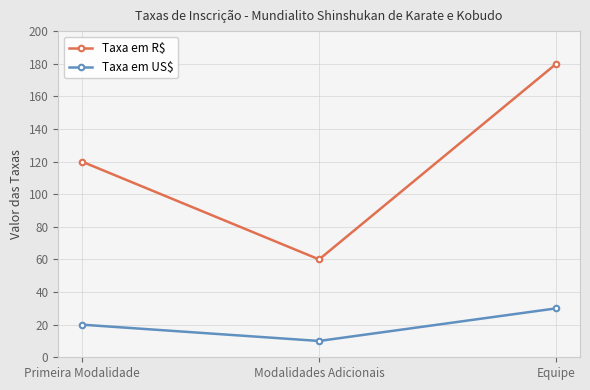

What is the minimum value shown in the chart?

10